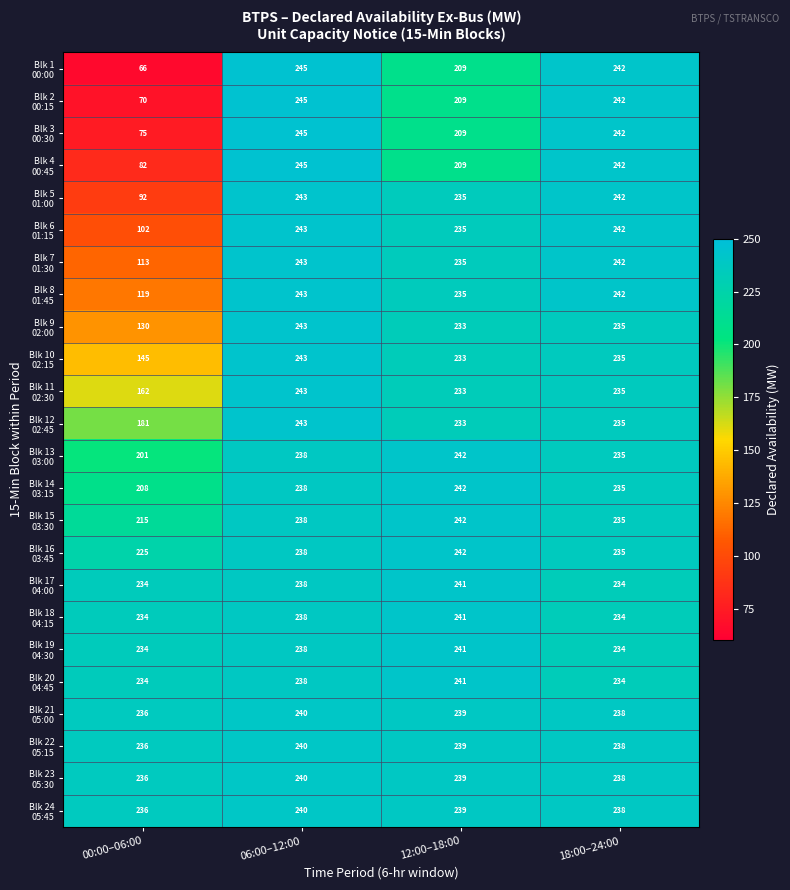

What is the difference between the highest and lowest values at 00:00–06:00?

170